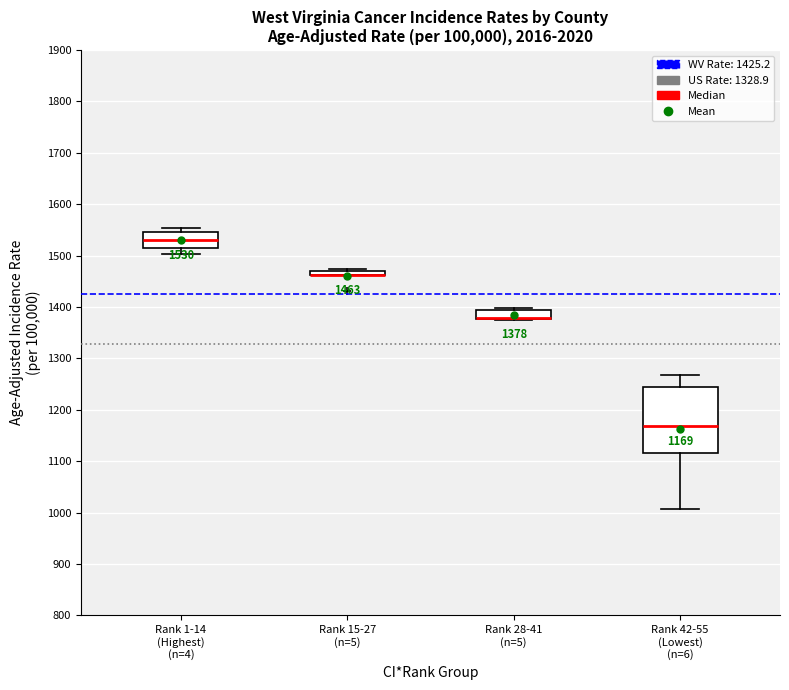

Comparing the boxes themselves (not the whiskers), which one is the tallest?

Rank 42-55 (Lowest) (n=6)